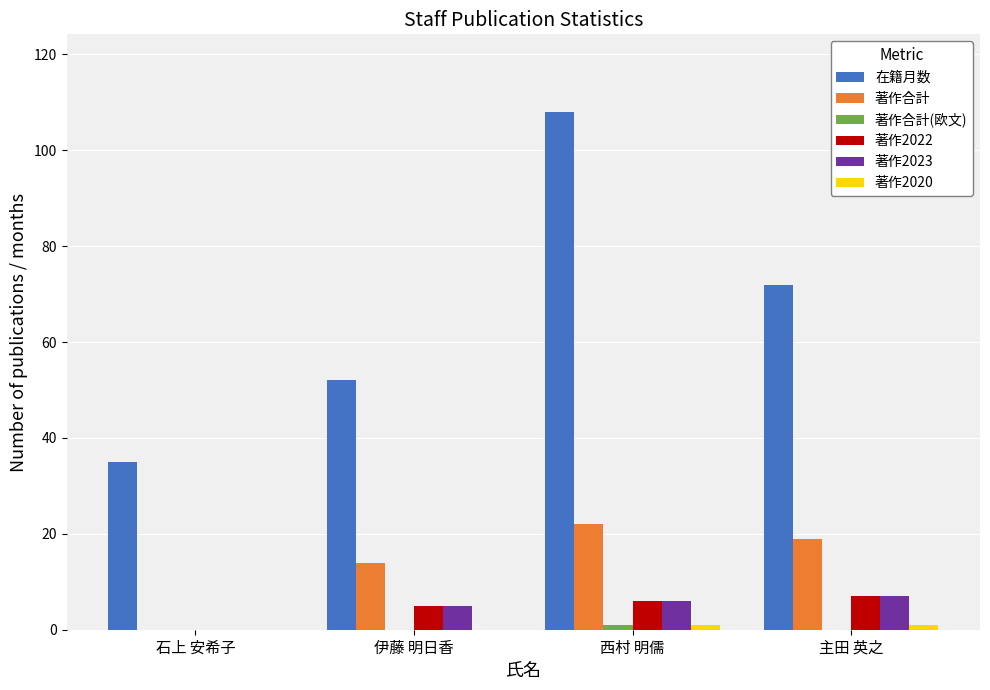

What is the total value across all series at 石上 安希子?

35